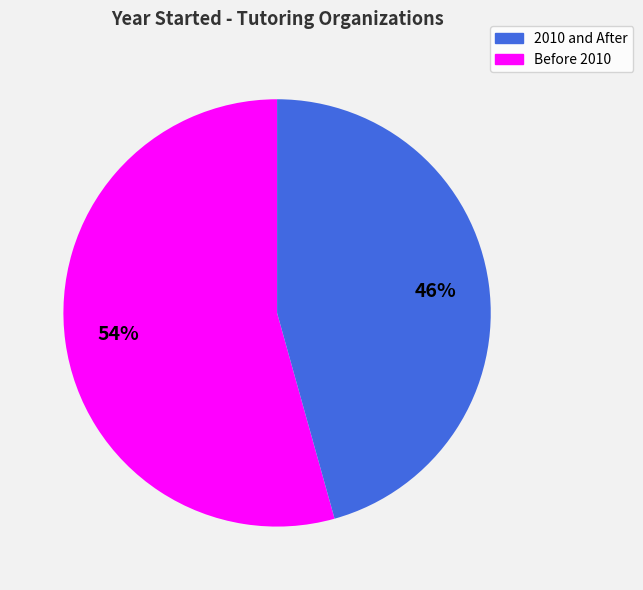

To the nearest percent, what is the average slice percentage?

50%